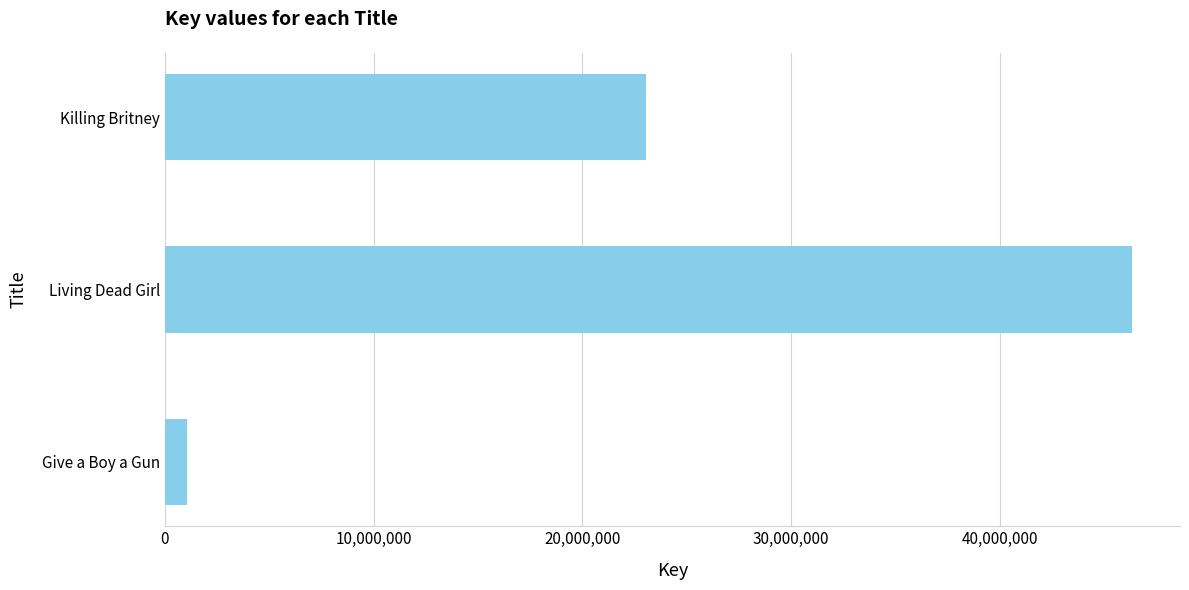

Is it true that the value at Living Dead Girl is 46306173?

True